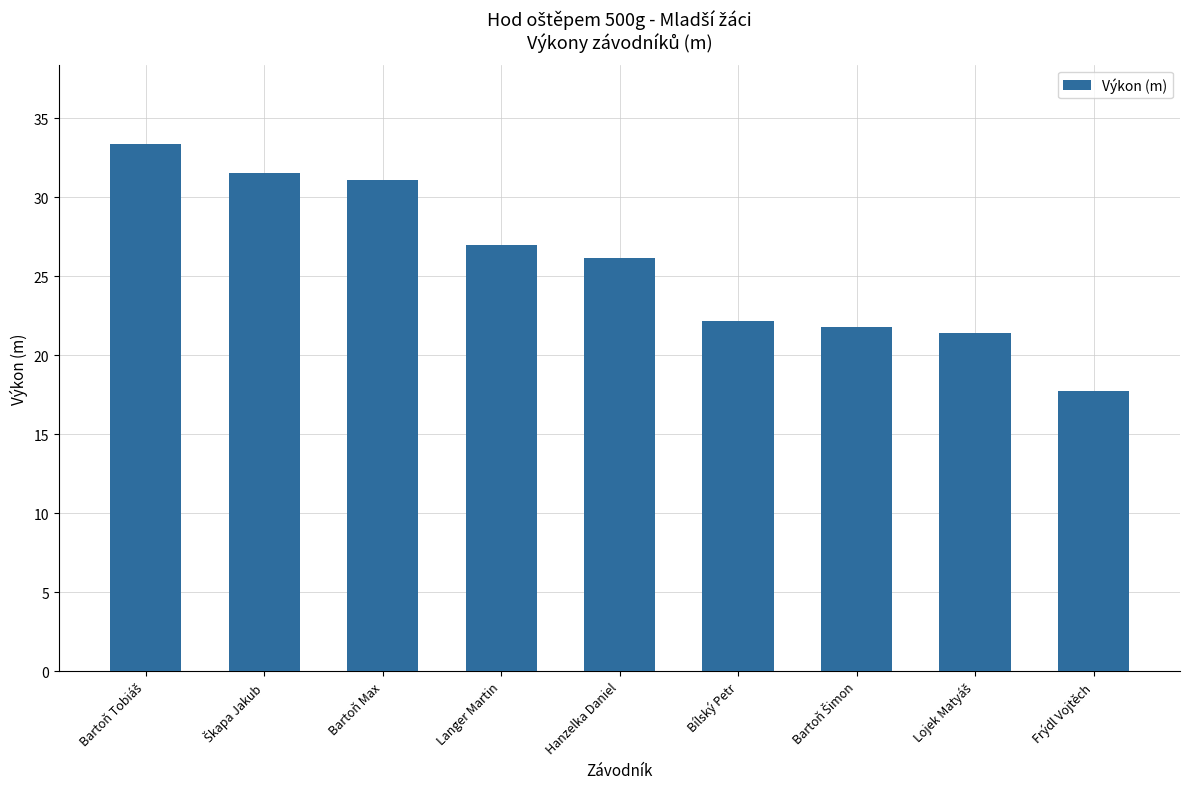

The chart shows a value of 26.2 at Hanzelka Daniel. True or false?

True